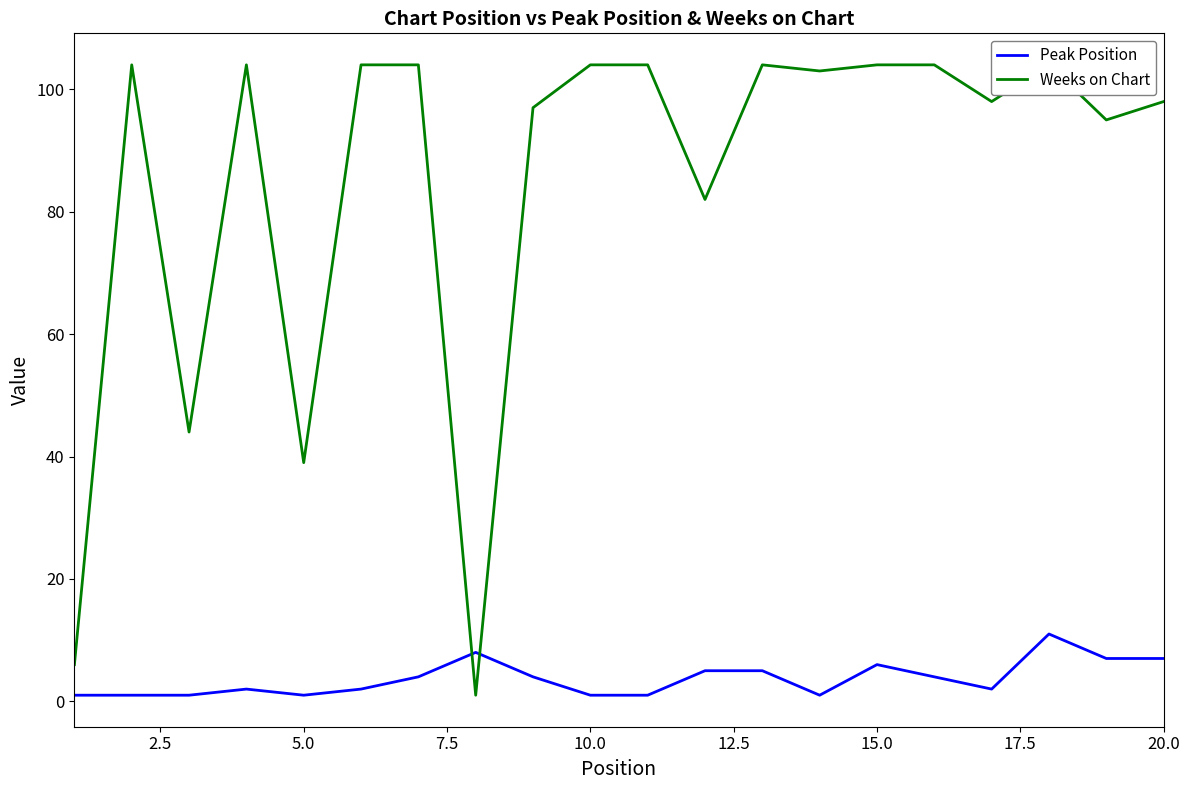

How many intersections are there between Peak Position and Weeks on Chart?

2